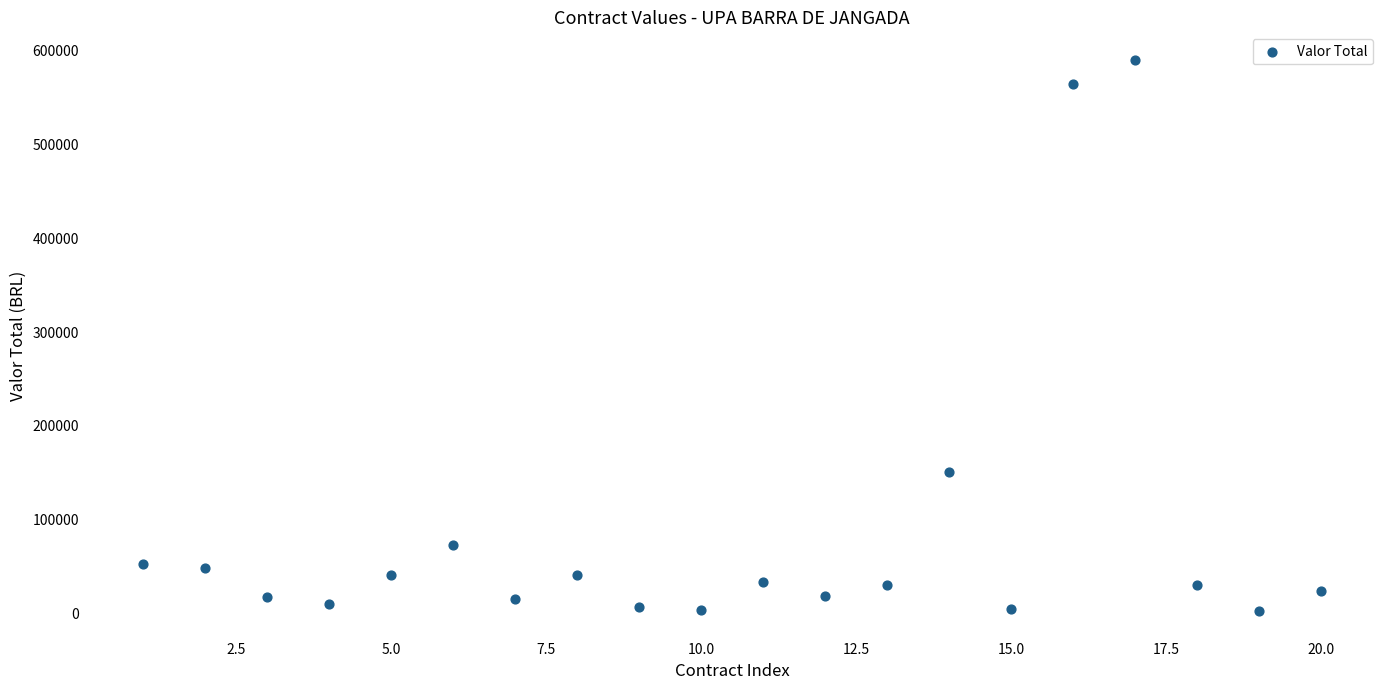

What is the range of Y values (max minus min)?

587784.0